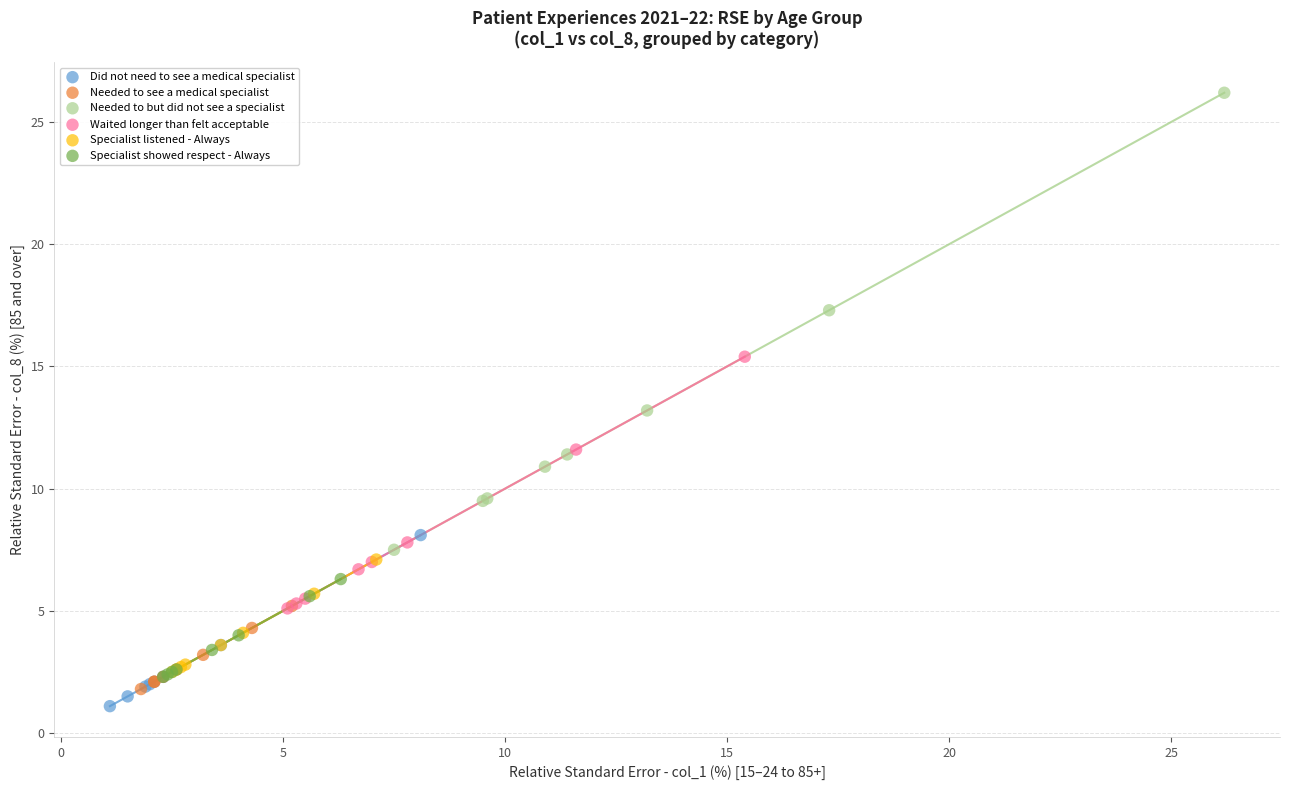

What are all the series names shown in the legend?

Did not need to see a medical specialist, Needed to see a medical specialist, Needed to but did not see a specialist, Waited longer than felt acceptable, Specialist listened - Always, Specialist showed respect - Always